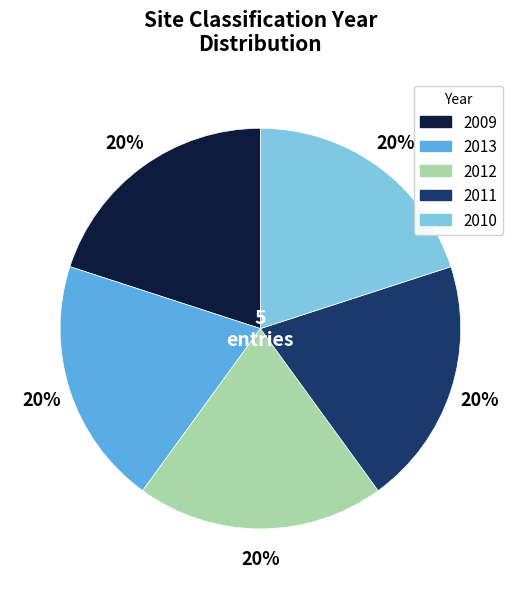

To the nearest percent, what percentage of the pie is 2013?

20%